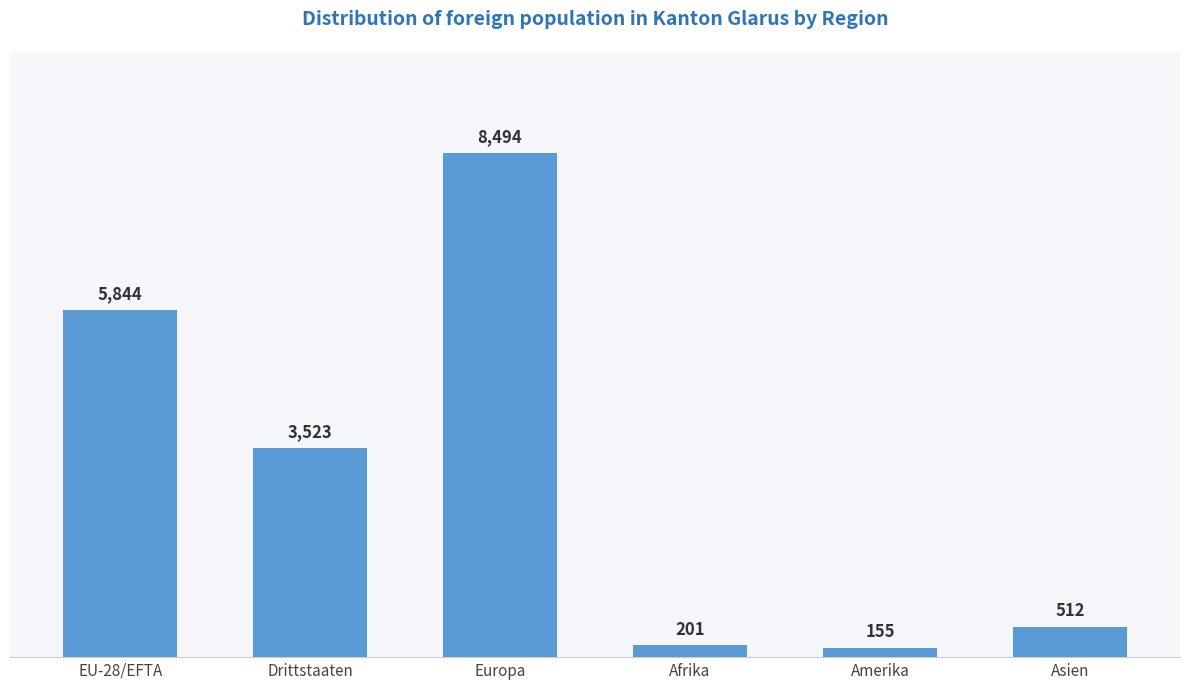

What is the greatest value displayed?

8494